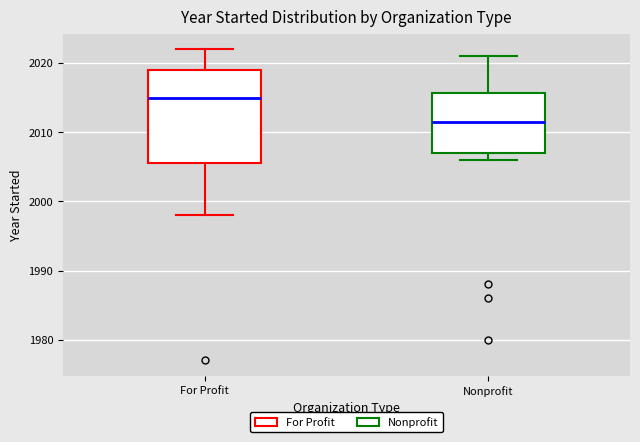

Which box has the highest median line?

For Profit